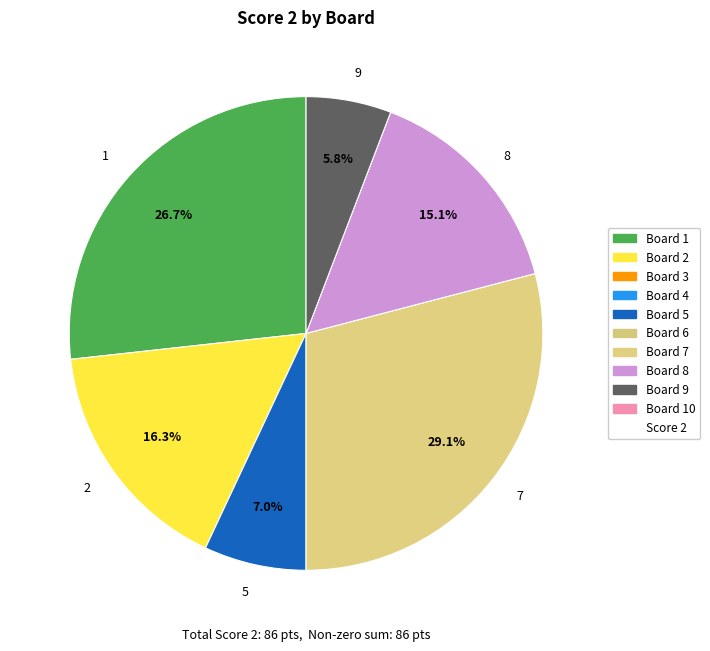

How many slices are in this pie chart?

6